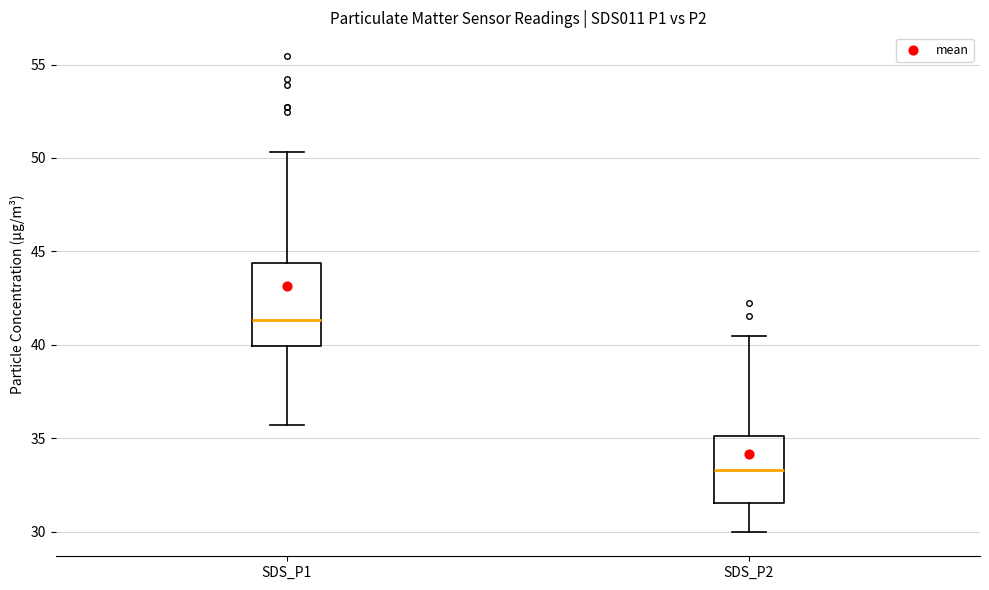

Which box's median line is the lowest?

SDS_P2